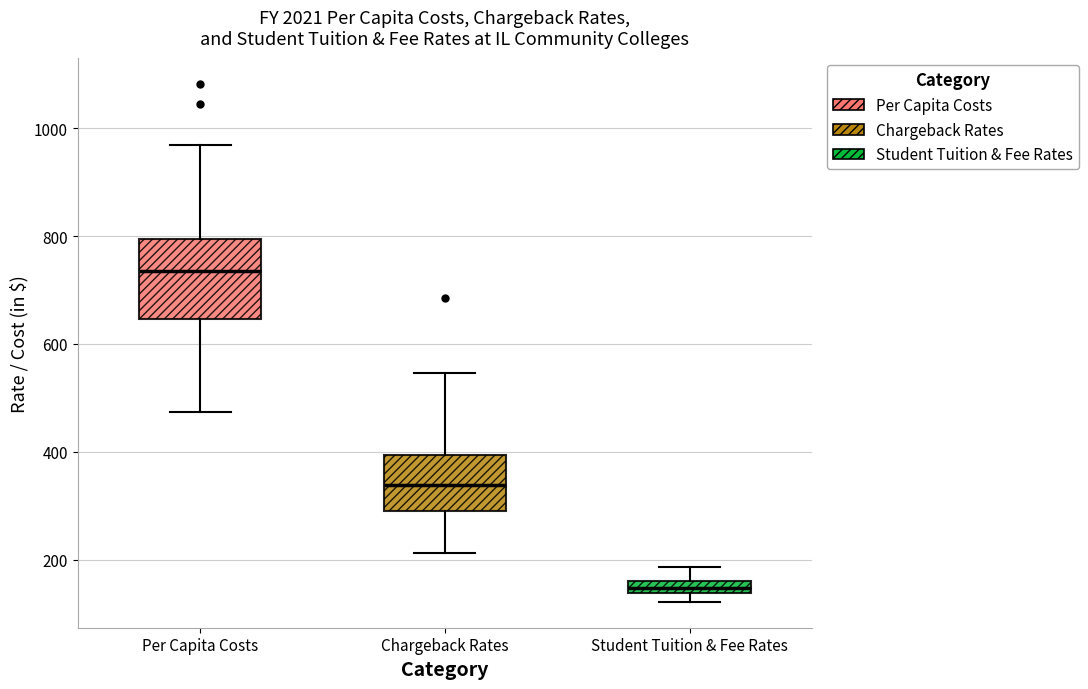

Which box is the tallest, from its lower edge to its upper edge?

Per Capita Costs